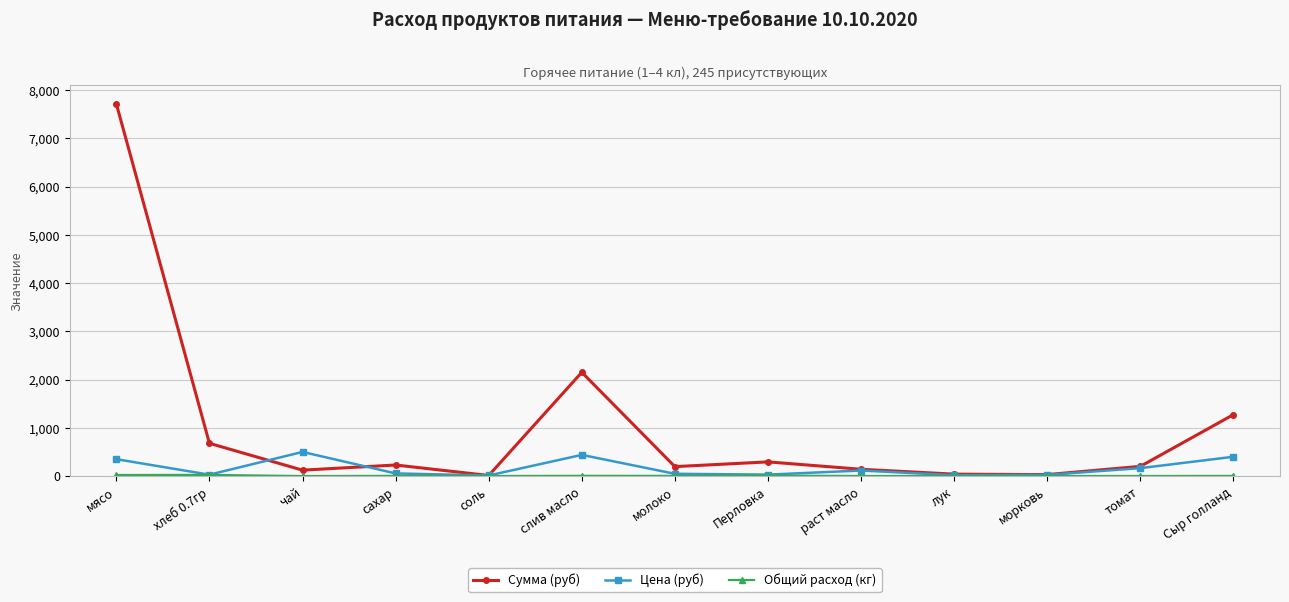

At which category is the sum across all series the highest?

мясо